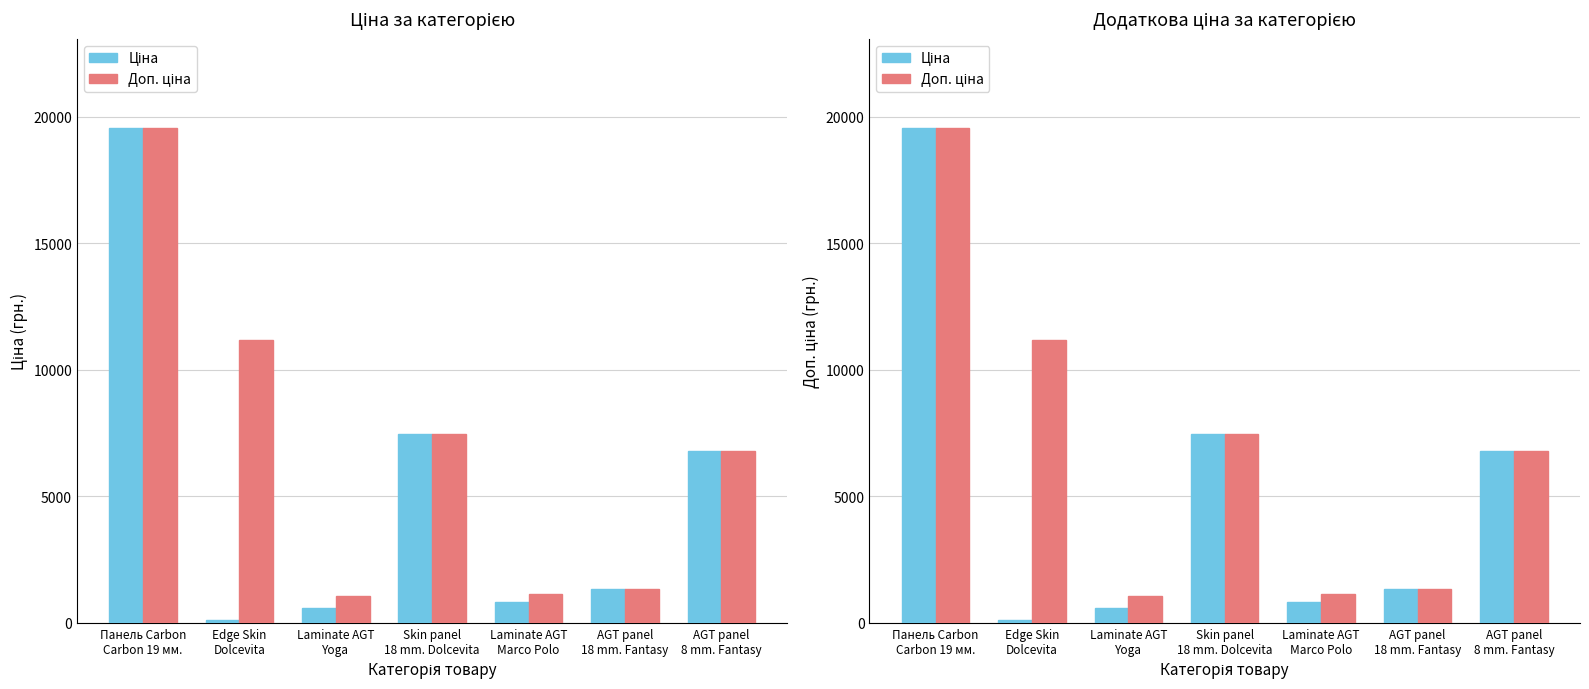

Does the chart contain stacked bars?

No